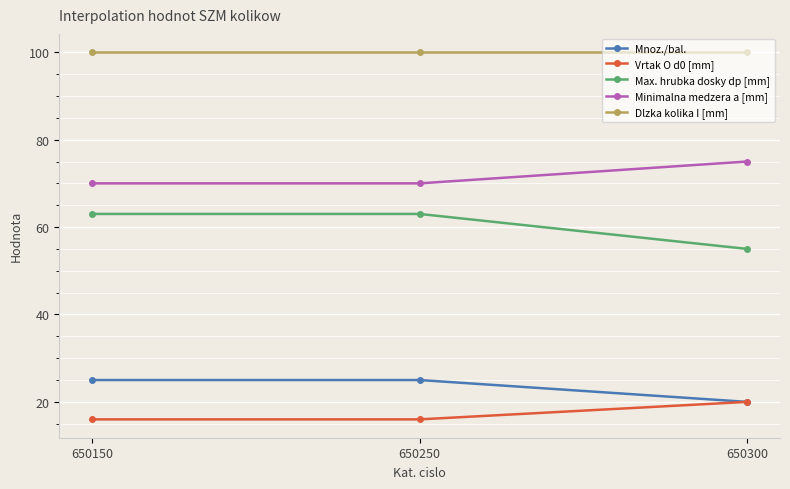

What are all the series names shown in the legend?

Mnoz./bal., Vrtak O d0 [mm], Max. hrubka dosky dp [mm], Minimalna medzera a [mm], Dlzka kolika I [mm]